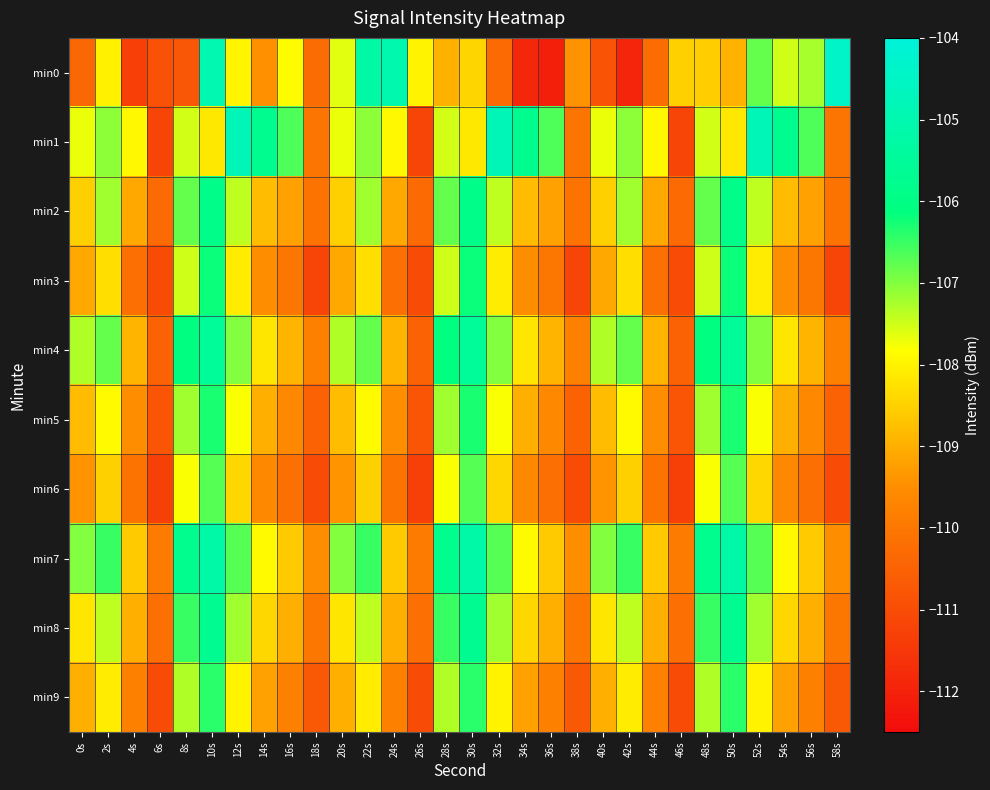

Count the number of data series in this chart.

10